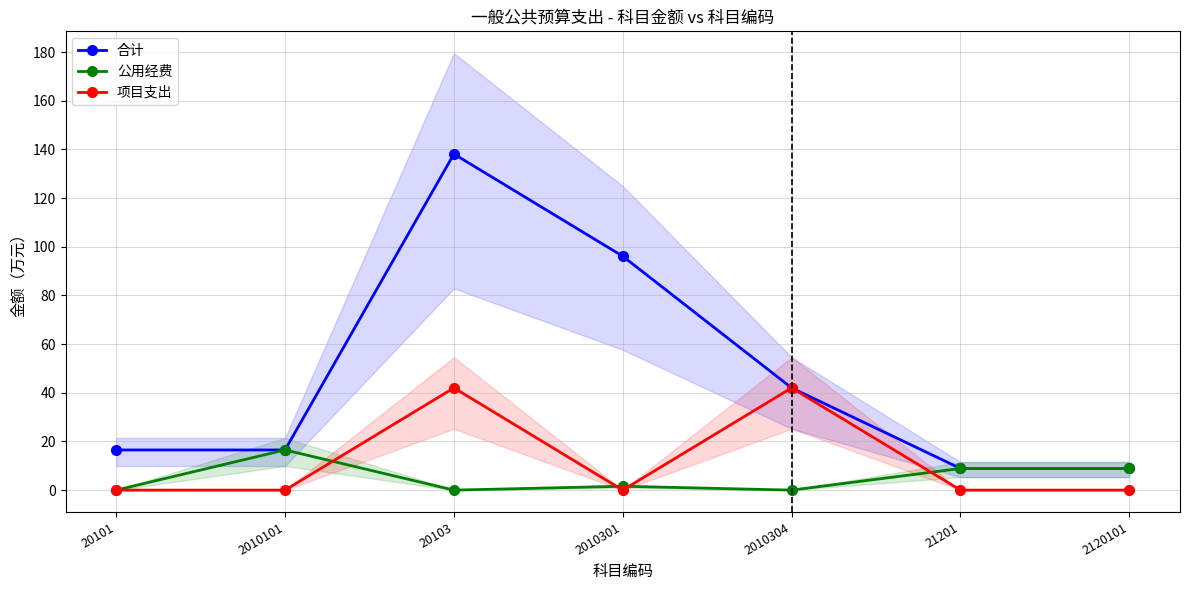

What is the value of the 公用经费 point at the 6th from the left?

8.9